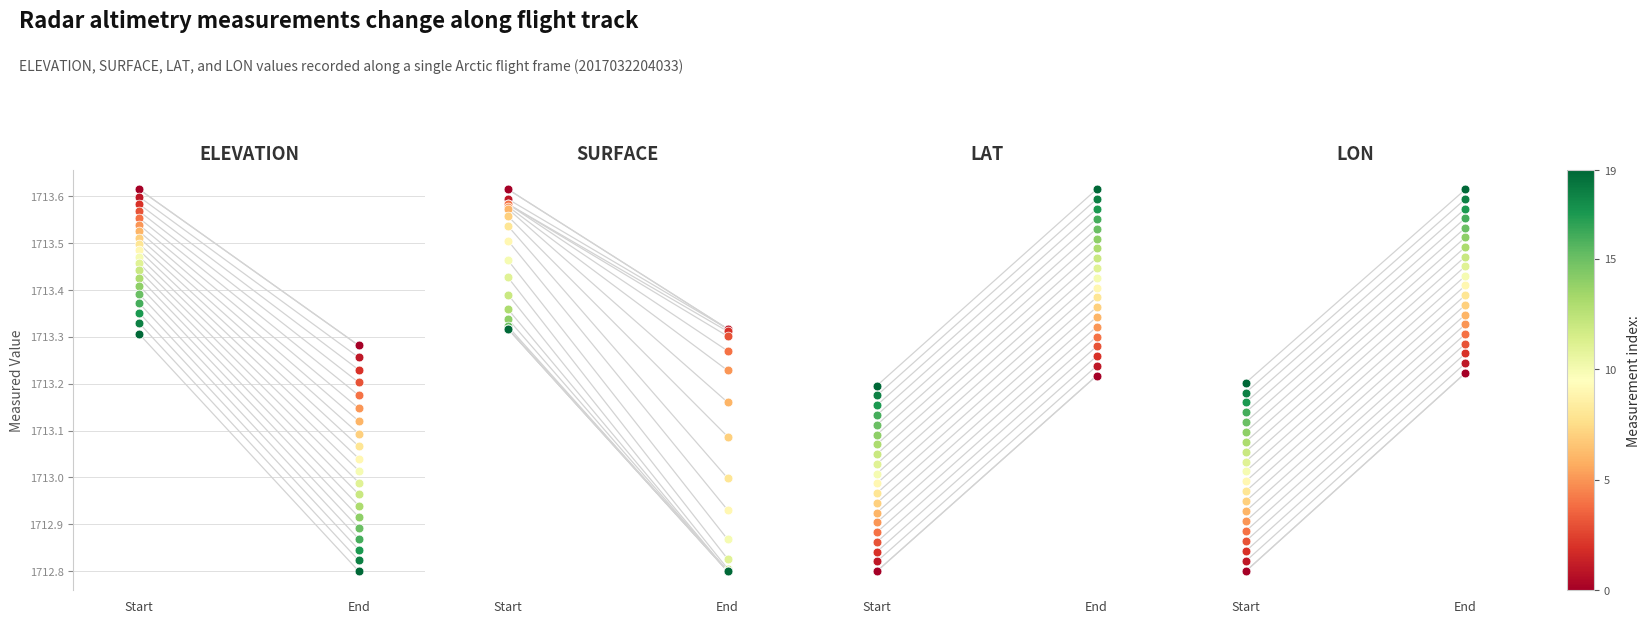

At how many categories does at least one series exceed 1684?

2